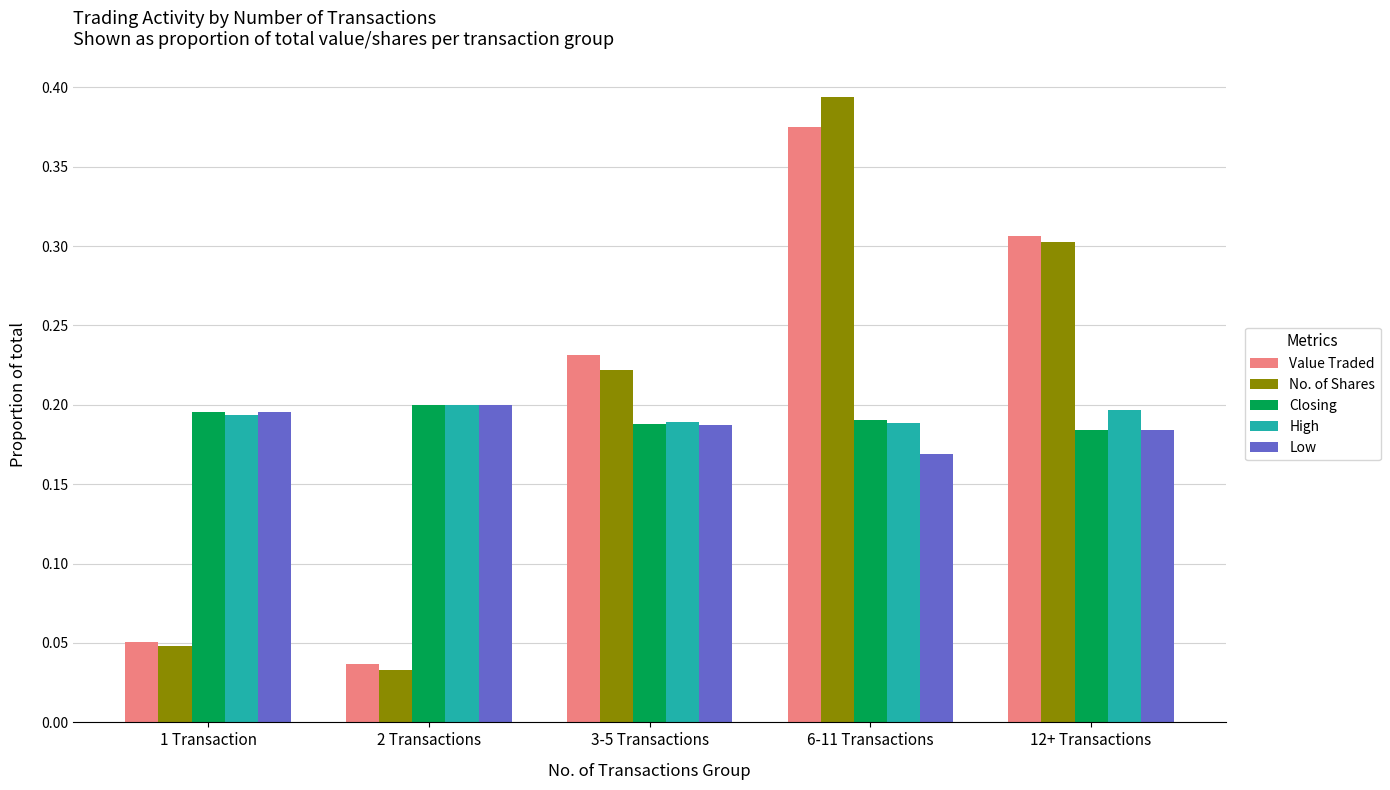

How many bars are there in total?

25